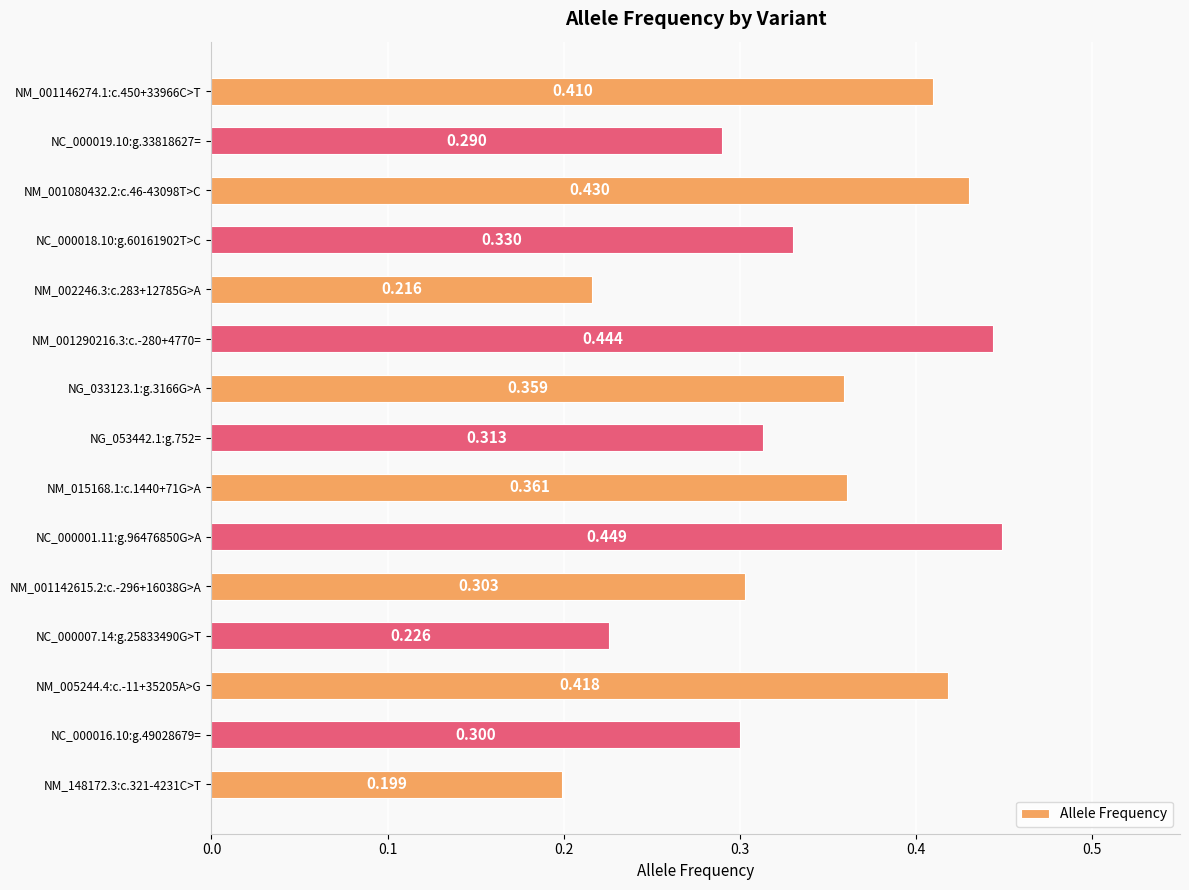

What is the sum of all values?

5.0